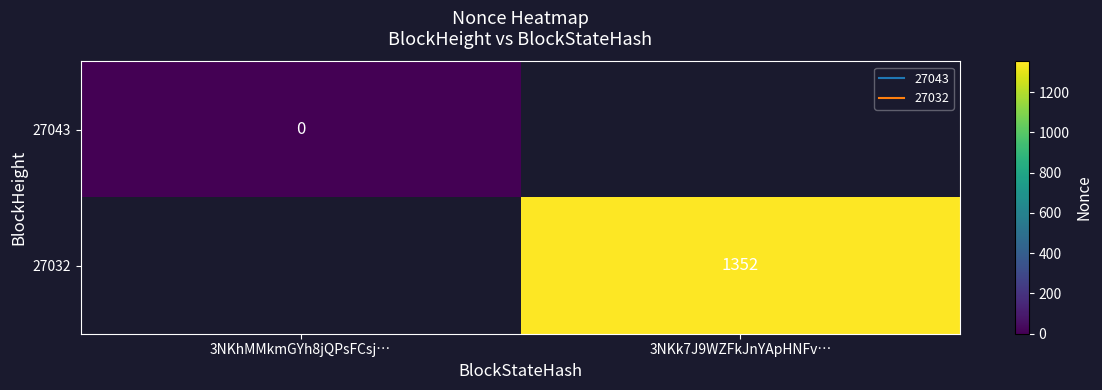

Count the number of categories in the chart.

2